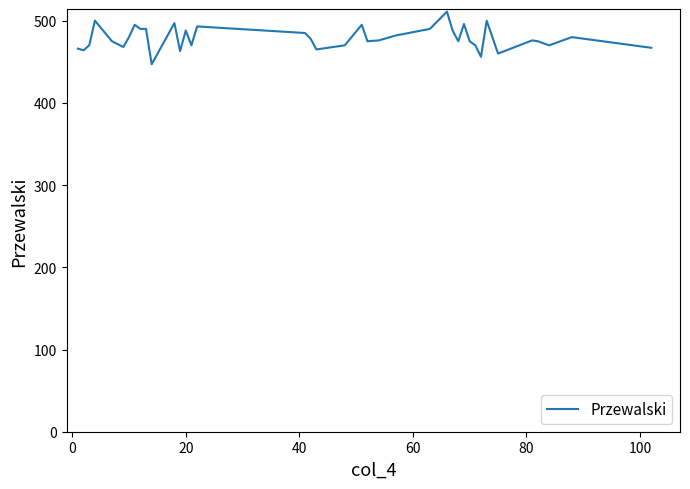

What is the smallest value displayed?

447